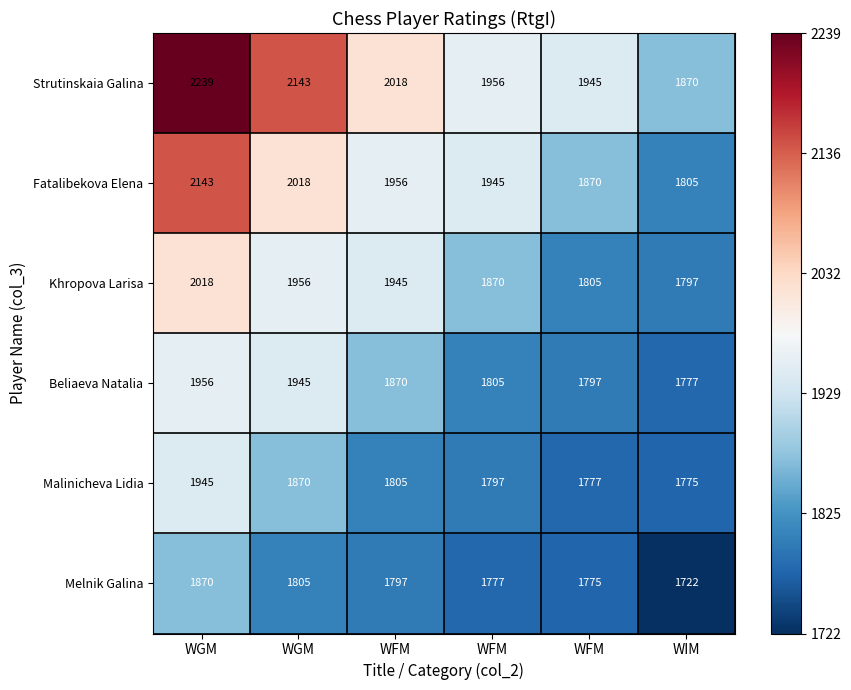

How many series are shown in this chart?

6